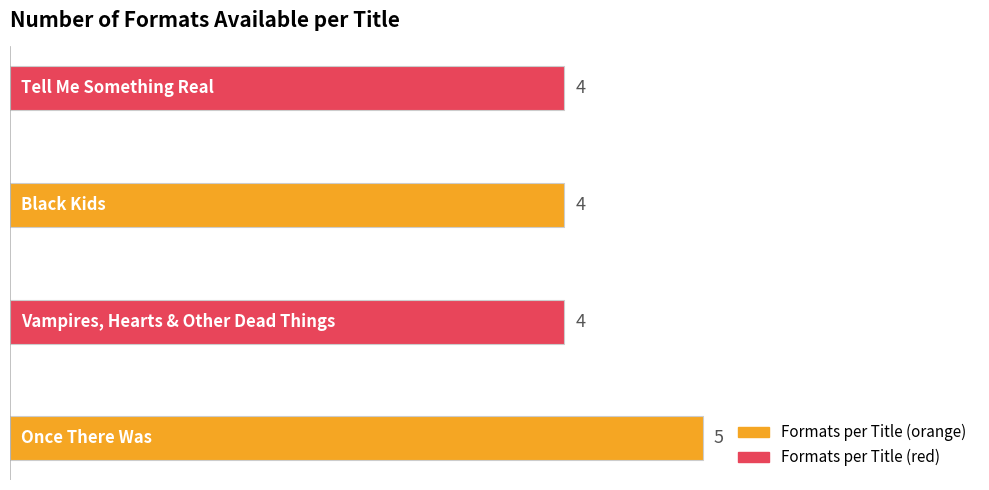

How many bars are there in total?

4